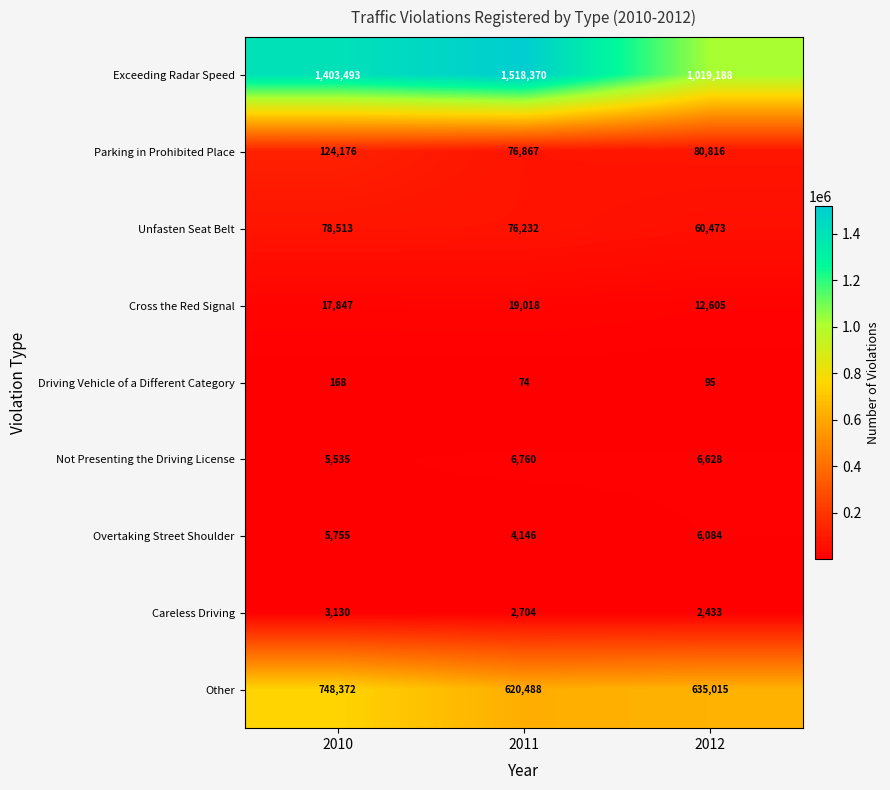

What is the sum of the Careless Driving values at 2010 and 2012?

5563